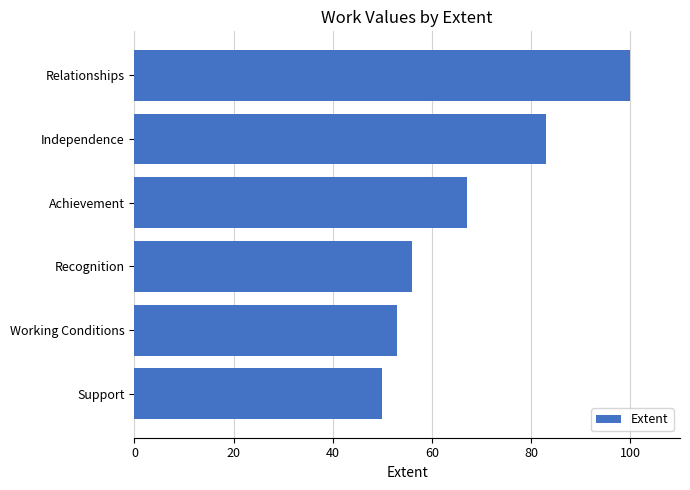

Is it true that the value at Independence is 113?

False